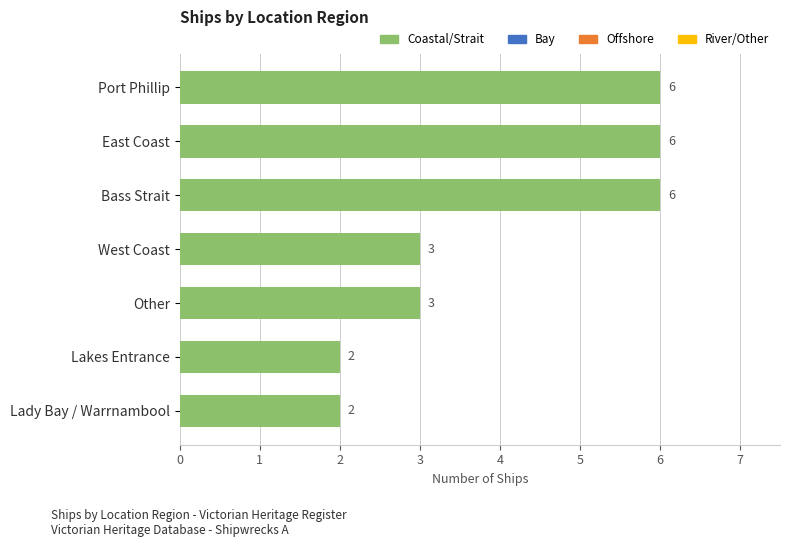

True or false: the data shows 4 at East Coast.

False